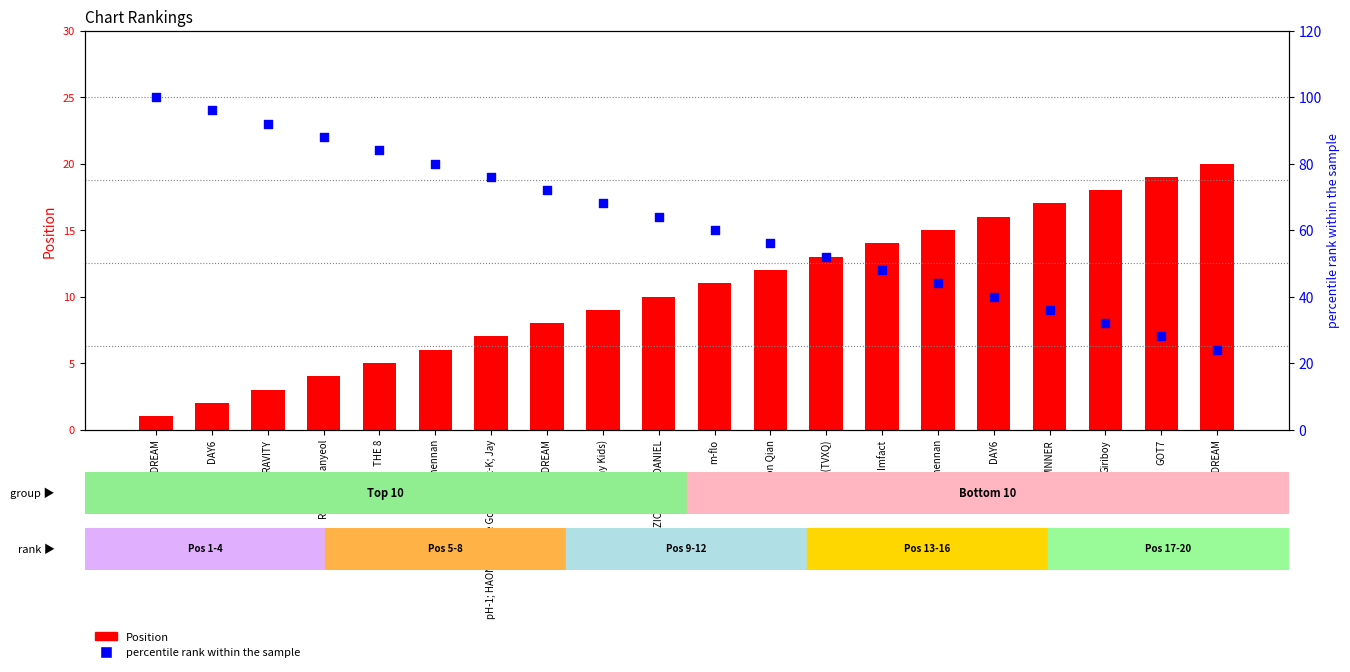

What is the total value across all series at NCT DREAM?

101